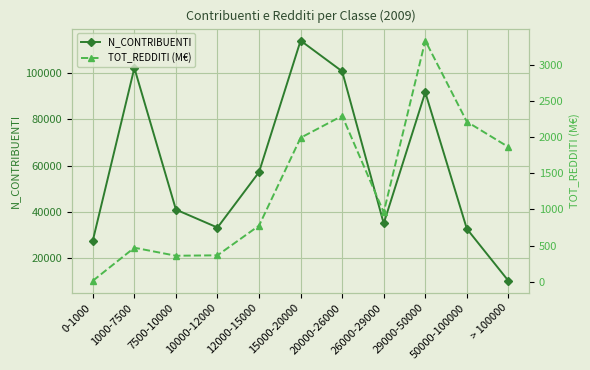

True or false: N_CONTRIBUENTI and TOT_REDDITI (M€) intersect in this chart.

False